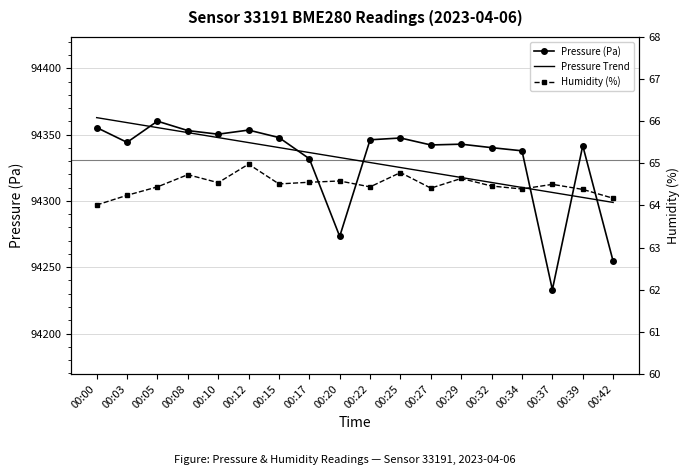

What is the approximate value of Pressure (Pa) at 00:15?

94347.8